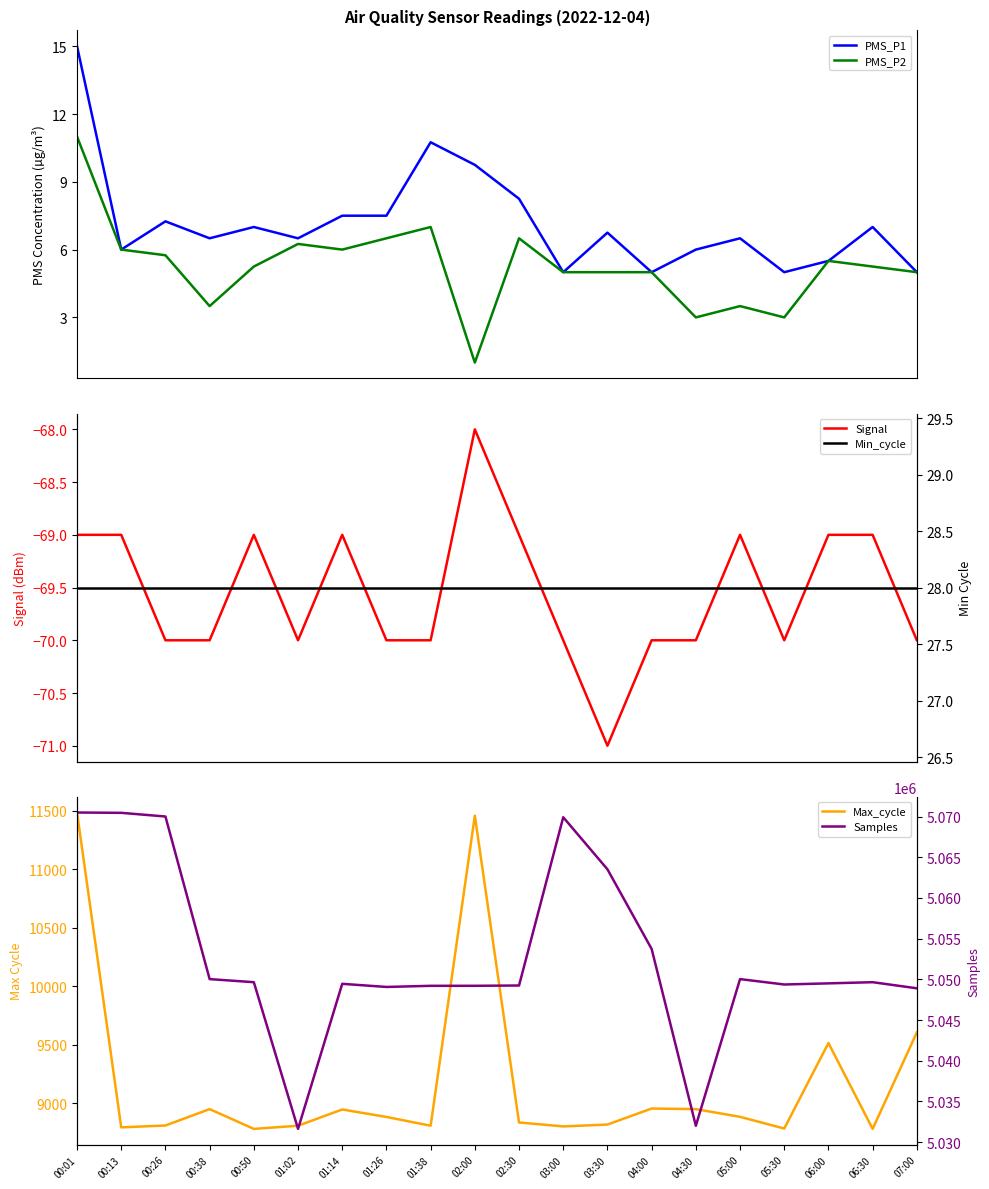

True or false: Signal has a value of -70.0 at 05:30.

True